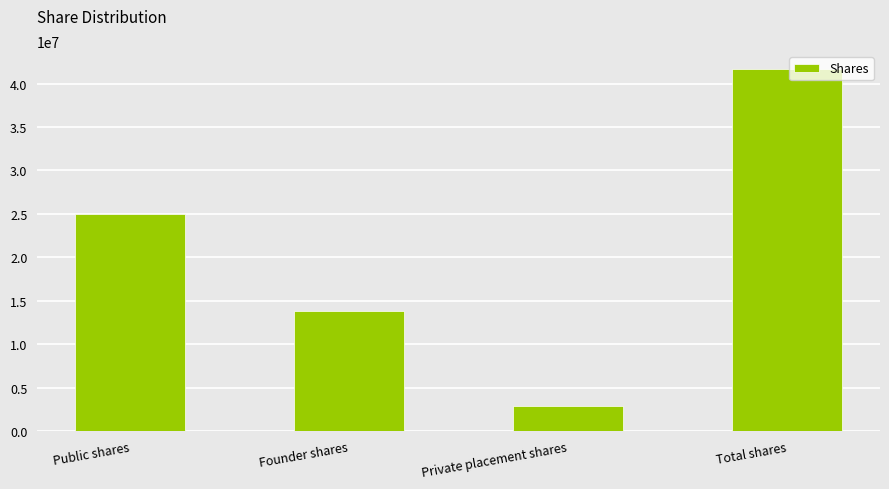

What is the average value?

20833335